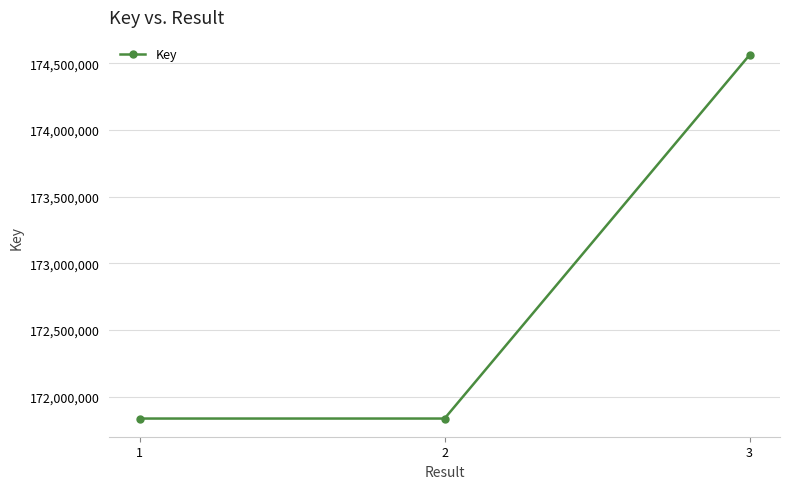

What is the difference between the maximum and minimum values?

2724073